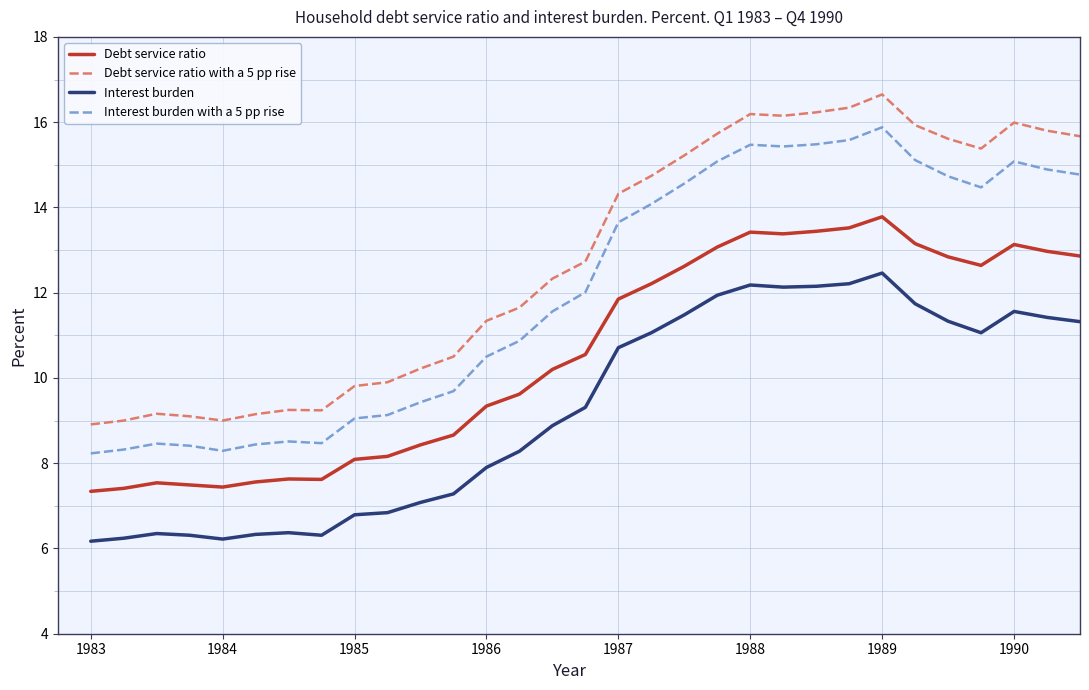

Which series has the largest total across all categories?

Debt service ratio with a 5 pp rise